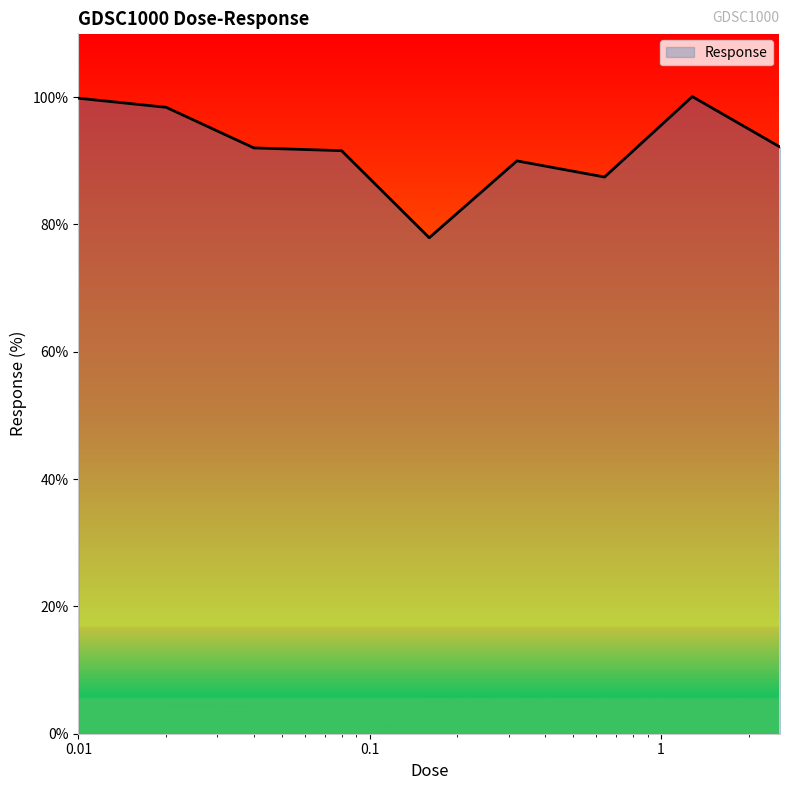

What is the minimum value shown in the chart?

77.9